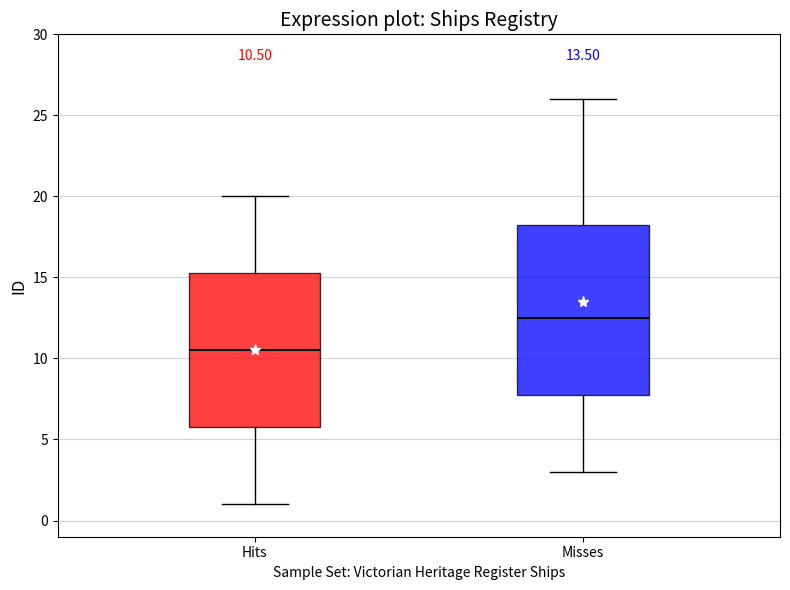

Which box has the highest median line?

Misses